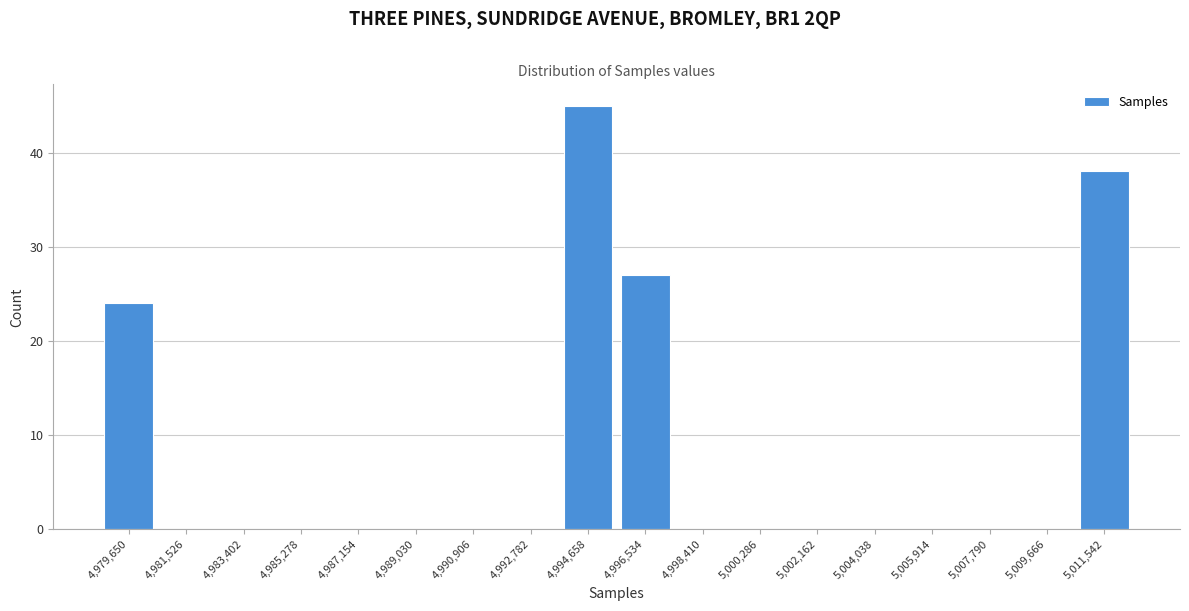

Reading right to left, extract all data points from this chart.

5,011,542=38	5,009,666=0	5,007,790=0	5,005,914=0	5,004,038=0	5,002,162=0	5,000,286=0	4,998,410=0	4,996,534=27	4,994,658=45	4,992,782=0	4,990,906=0	4,989,030=0	4,987,154=0	4,985,278=0	4,983,402=0	4,981,526=0	4,979,650=24